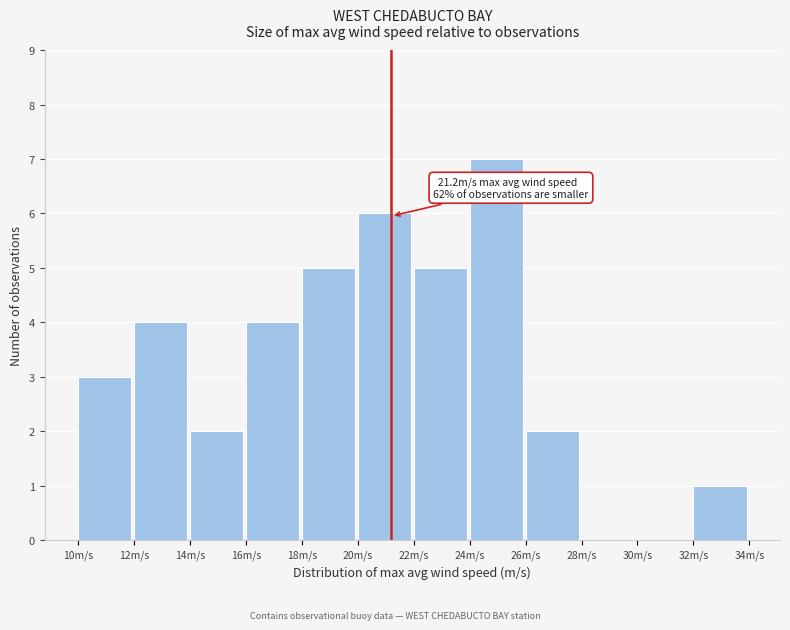

Over which range of the x-axis is the bar tallest?

24 to 26